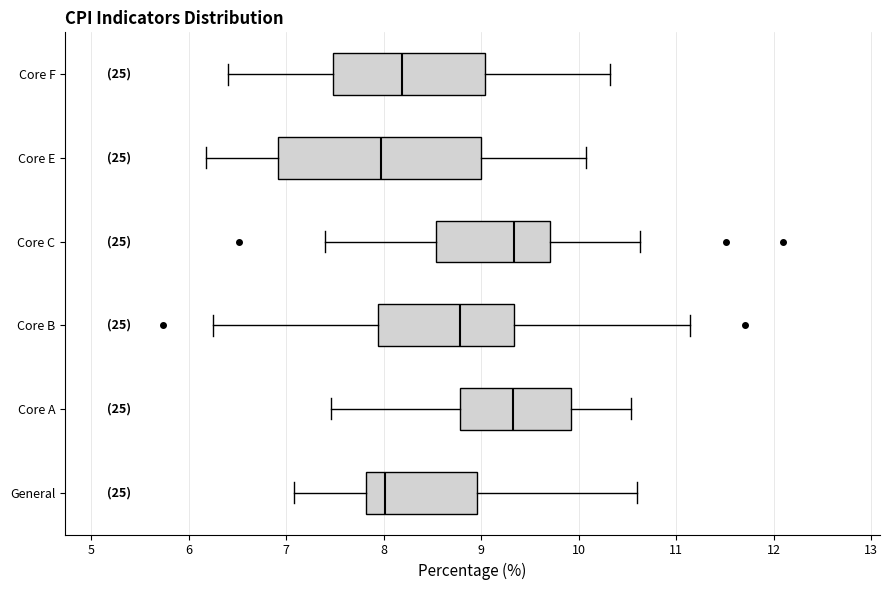

Reading bottom to top, read every box against the x-axis: the position of its median line, the range the box covers, and the ends of its whiskers. The values are not printed on the chart, so give them approximately, as read against the axis.

General: median 8.0, box 7.8 to 9.0, whiskers 7.1 to 10.6
Core A: median 9.3, box 8.8 to 9.9, whiskers 7.5 to 10.5
Core B: median 8.8, box 7.9 to 9.3, whiskers 6.3 to 11.1
Core C: median 9.3, box 8.5 to 9.7, whiskers 7.4 to 10.6
Core E: median 8.0, box 6.9 to 9.0, whiskers 6.2 to 10.1
Core F: median 8.2, box 7.5 to 9.0, whiskers 6.4 to 10.3